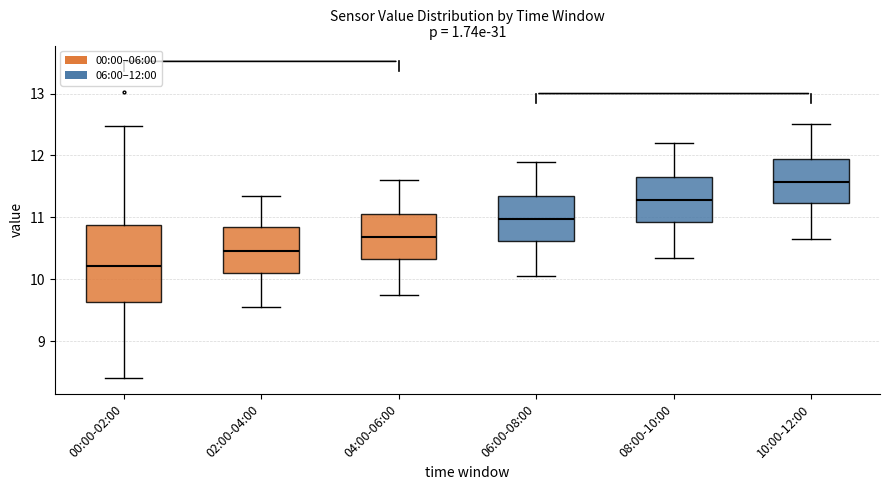

Reading left to right, read every box against the y-axis: the position of its median line, the range the box covers, and the ends of its whiskers. The values are not printed on the chart, so give them approximately, as read against the axis.

00:00-02:00: median 10.2, box 9.6 to 10.9, whiskers 8.4 to 12.5
02:00-04:00: median 10.5, box 10.1 to 10.9, whiskers 9.6 to 11.4
04:00-06:00: median 10.7, box 10.3 to 11.1, whiskers 9.8 to 11.6
06:00-08:00: median 11.0, box 10.6 to 11.4, whiskers 10.1 to 11.9
08:00-10:00: median 11.3, box 10.9 to 11.7, whiskers 10.4 to 12.2
10:00-12:00: median 11.6, box 11.2 to 12.0, whiskers 10.7 to 12.5